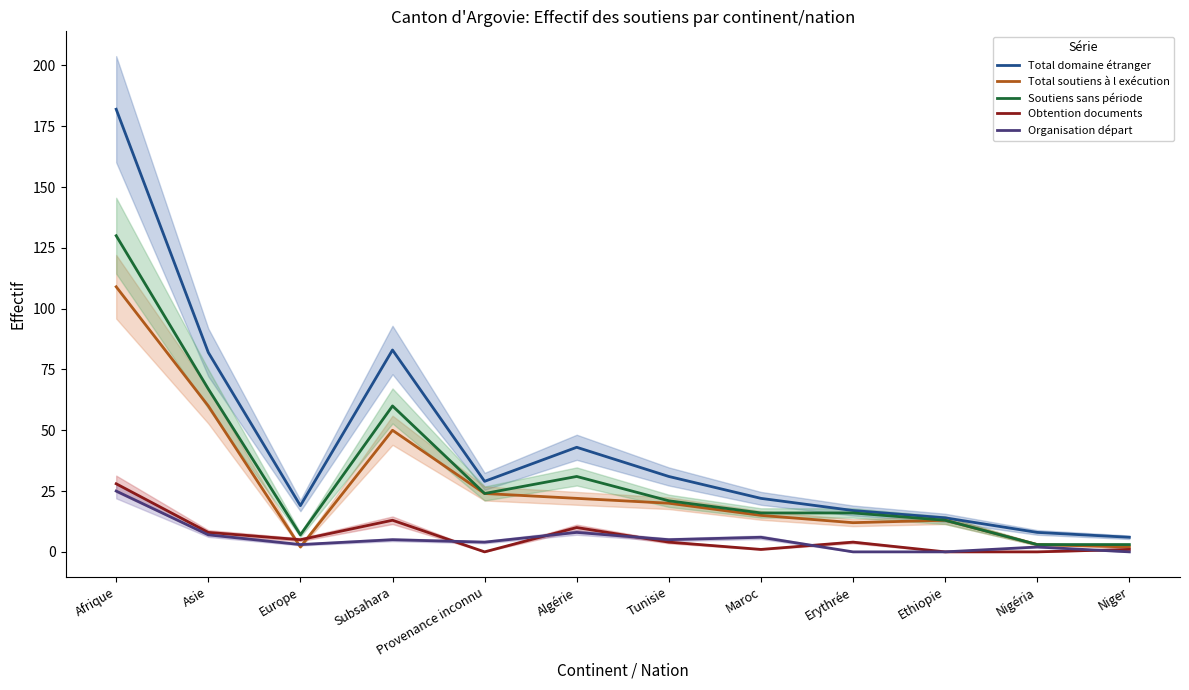

Reading left to right, extract all data points from this chart.

Total domaine étranger: 182	82	19	83	29	43	31	22	17	14	8	6
Total soutiens à l exécution: 109	60	2	50	24	22	20	15	12	13	3	2
Soutiens sans période: 130	67	7	60	24	31	21	16	16	13	3	3
Obtention documents: 28	8	5	13	0	10	4	1	4	0	0	1
Organisation départ: 25	7	3	5	4	8	5	6	0	0	2	0